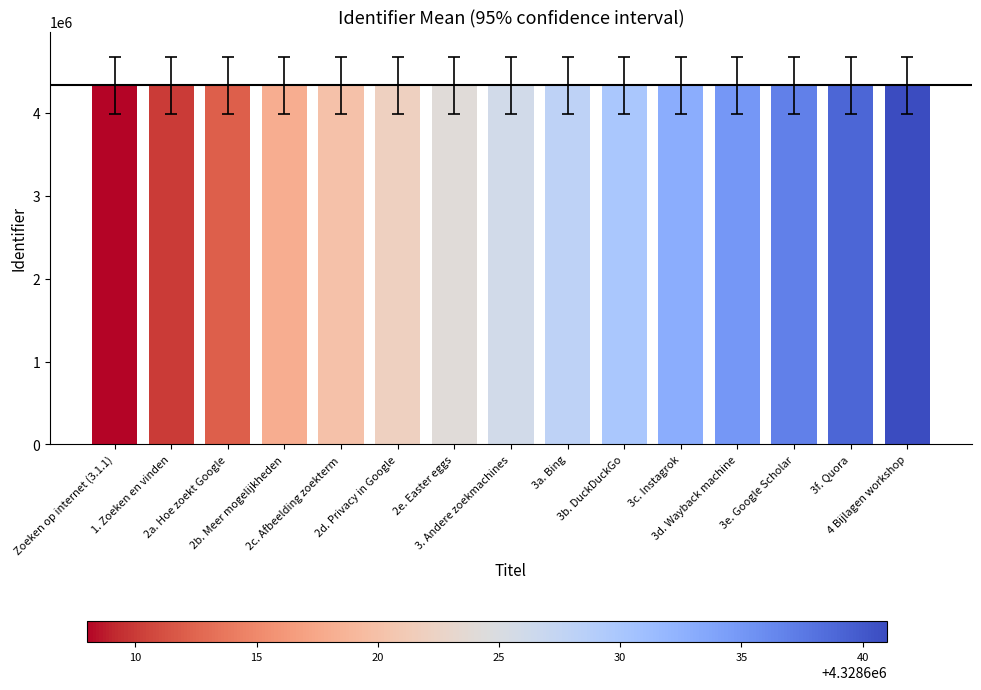

Count the number of data series in this chart.

1